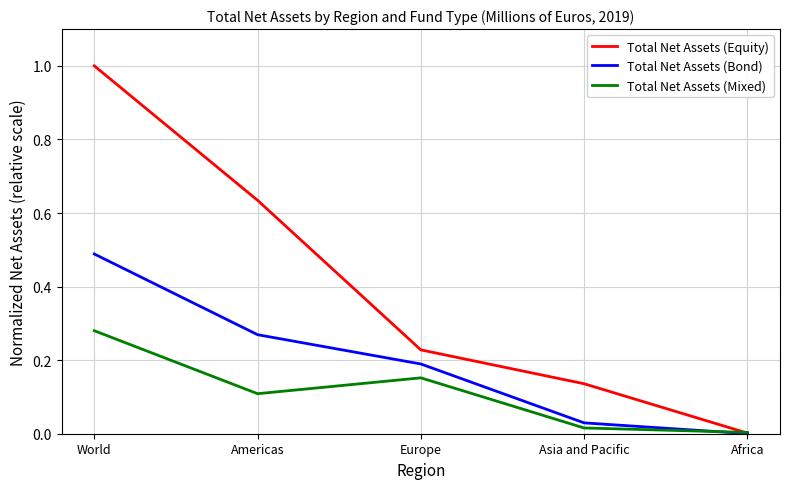

The Total Net Assets (Equity) series shows 0.1 at Europe. True or false?

False